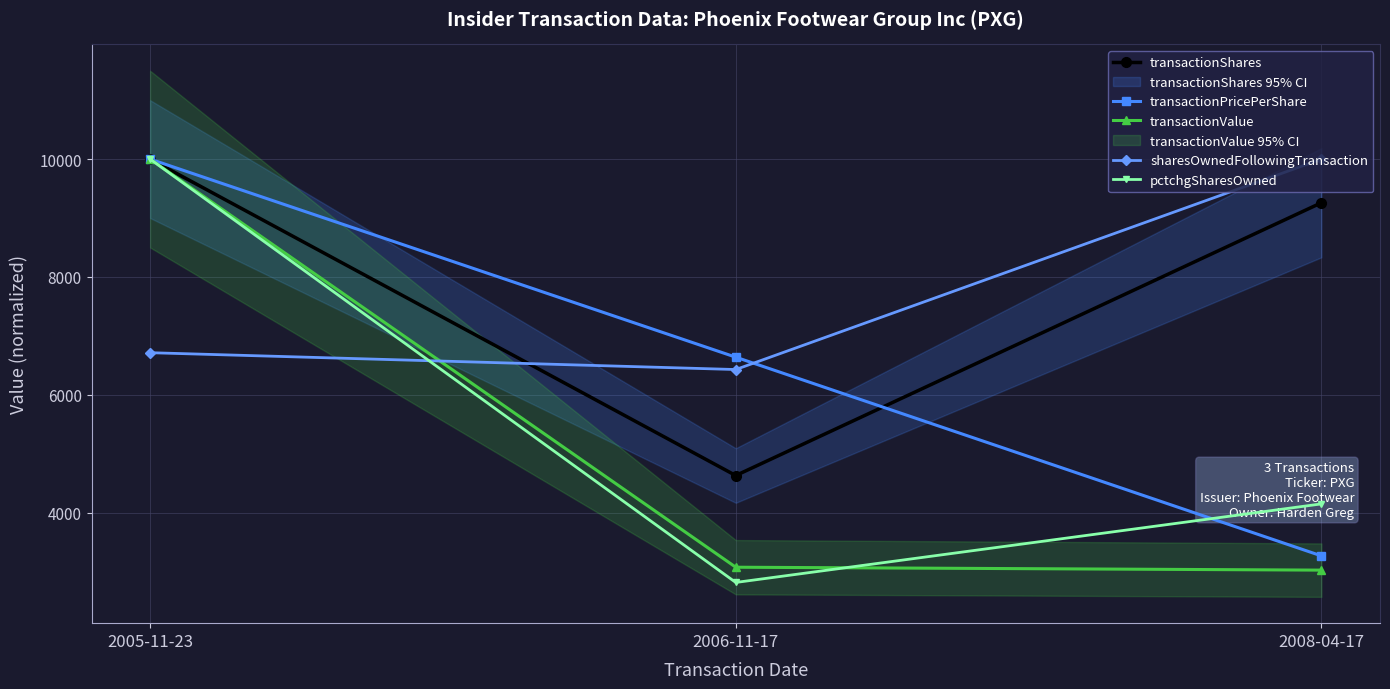

At which category does the chart reach its peak across all series?

2005-11-23